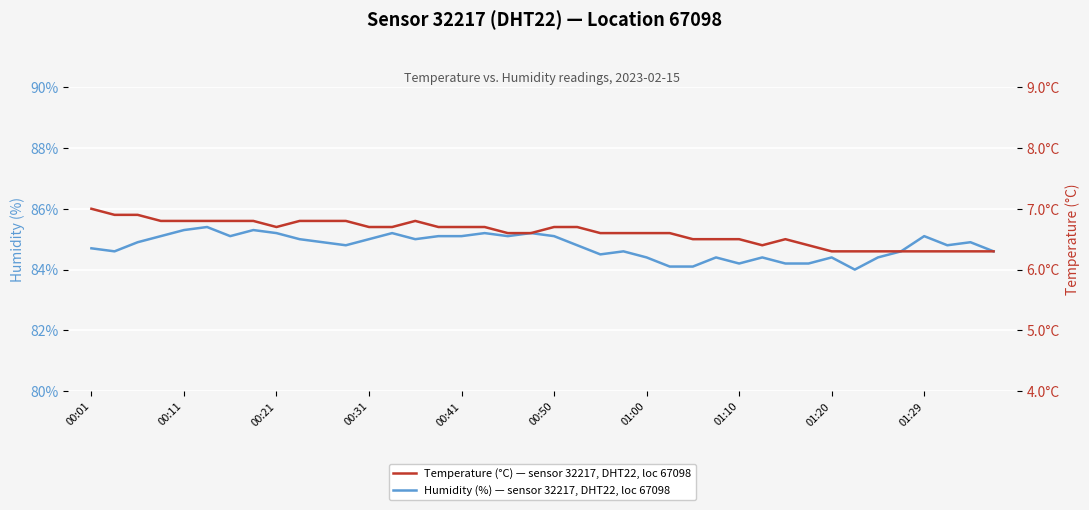

What is the approximate value of Temperature (°C) — sensor 32217, DHT22, loc 67098 at 29?

6.4